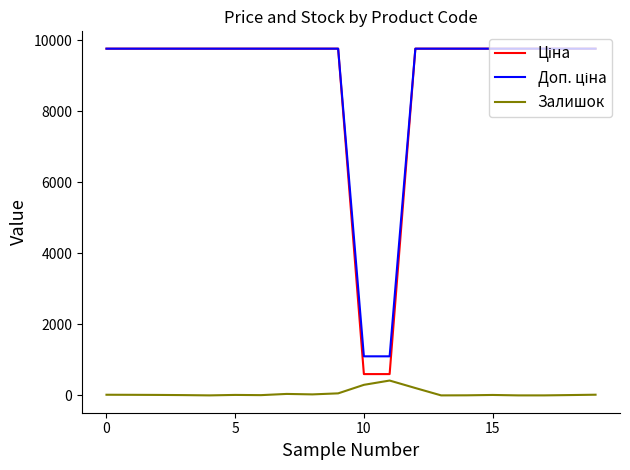

Does the chart display data point markers on the line(s)?

No